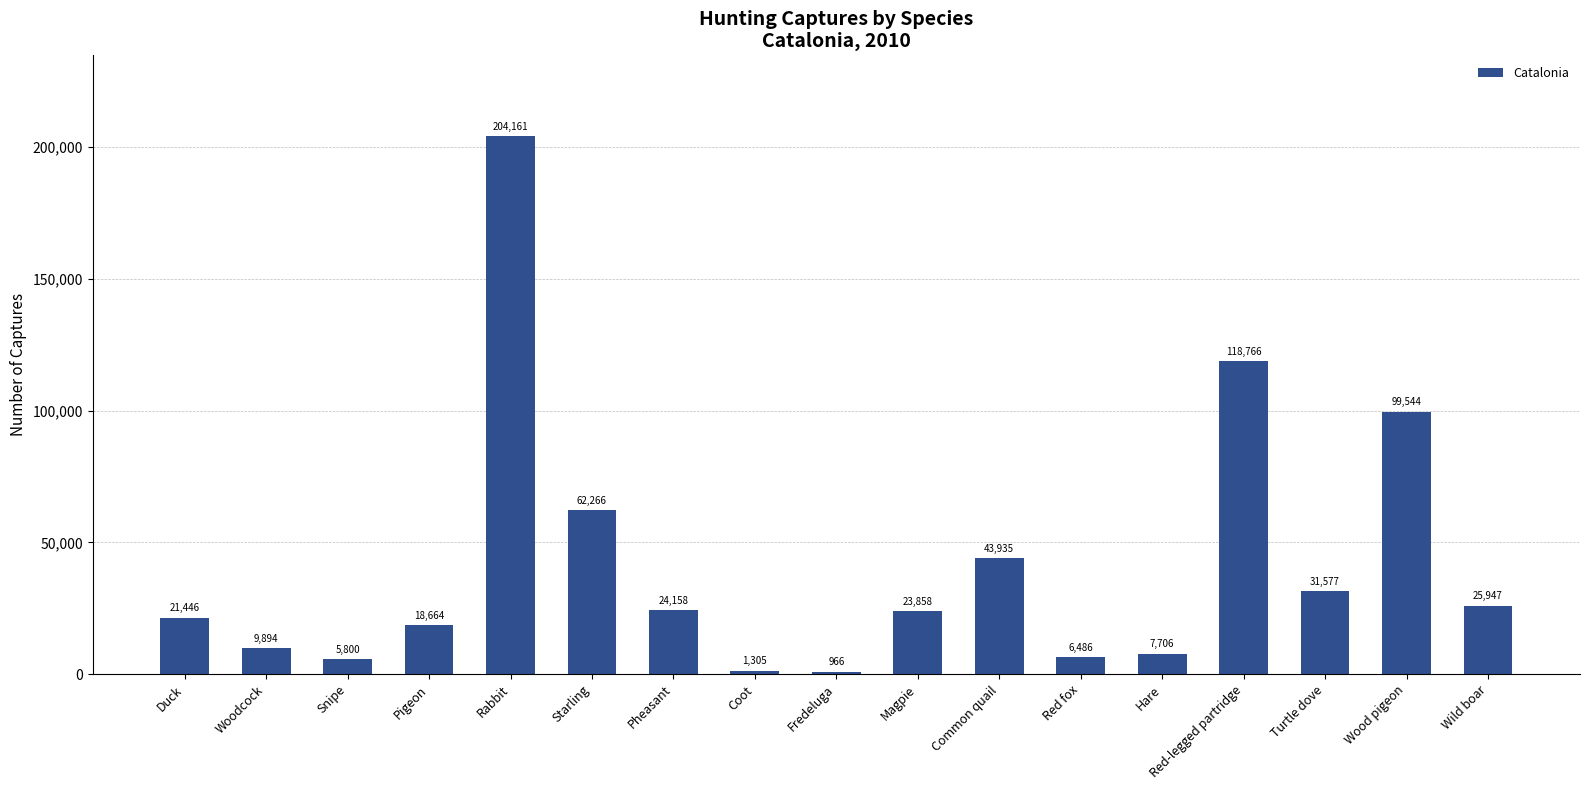

What position from the right is Snipe?

15